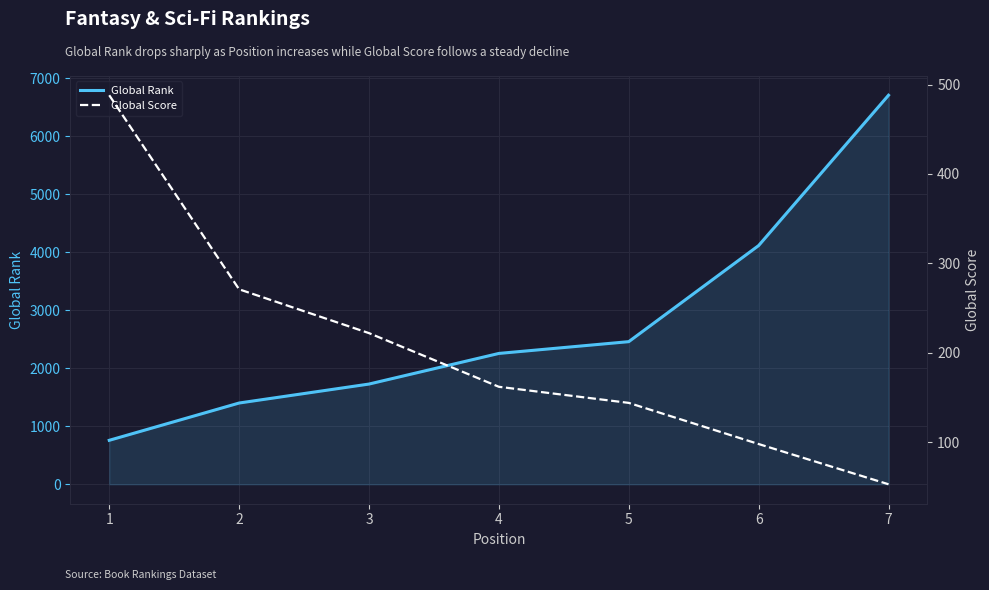

What is the difference between the maximum and minimum values in the Global Score series?

435